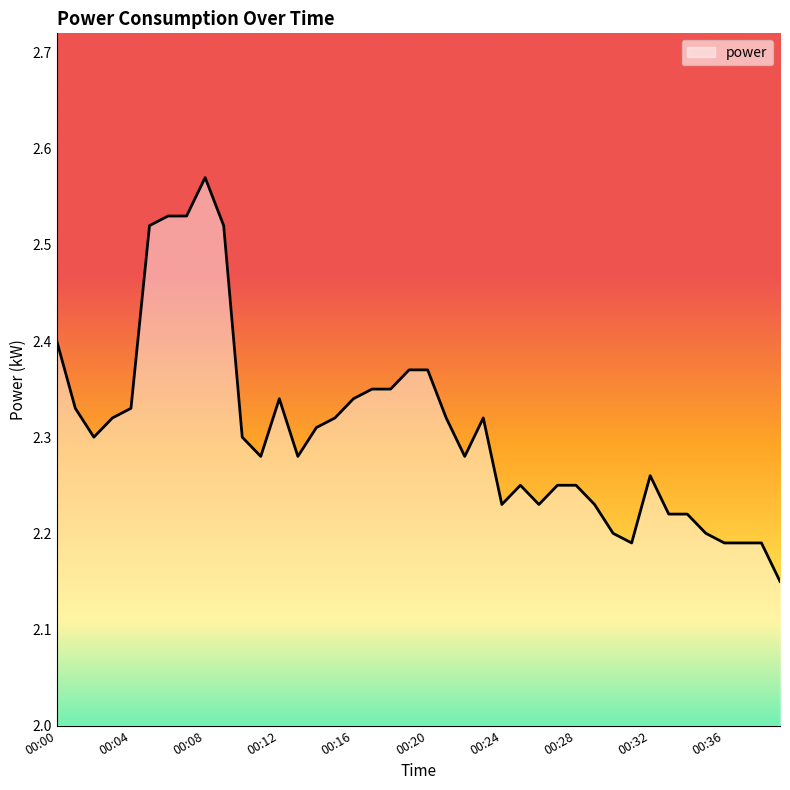

What is the difference between the maximum and minimum values?

0.4